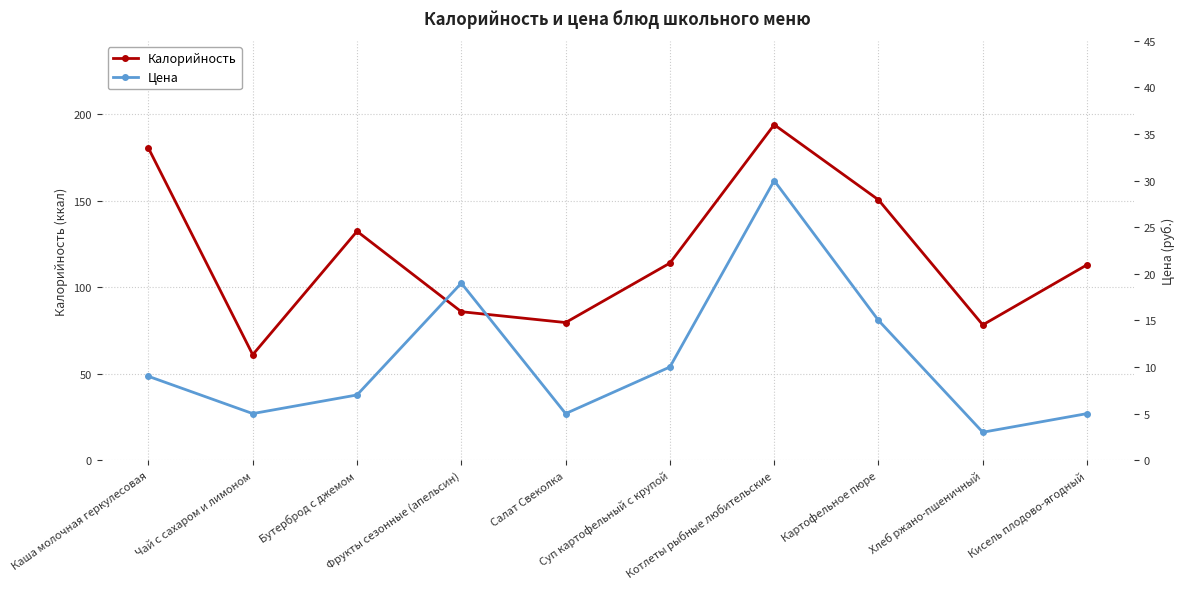

What is the sum of the Калорийность values at Картофельное пюре and Каша молочная геркулесовая?

331.0